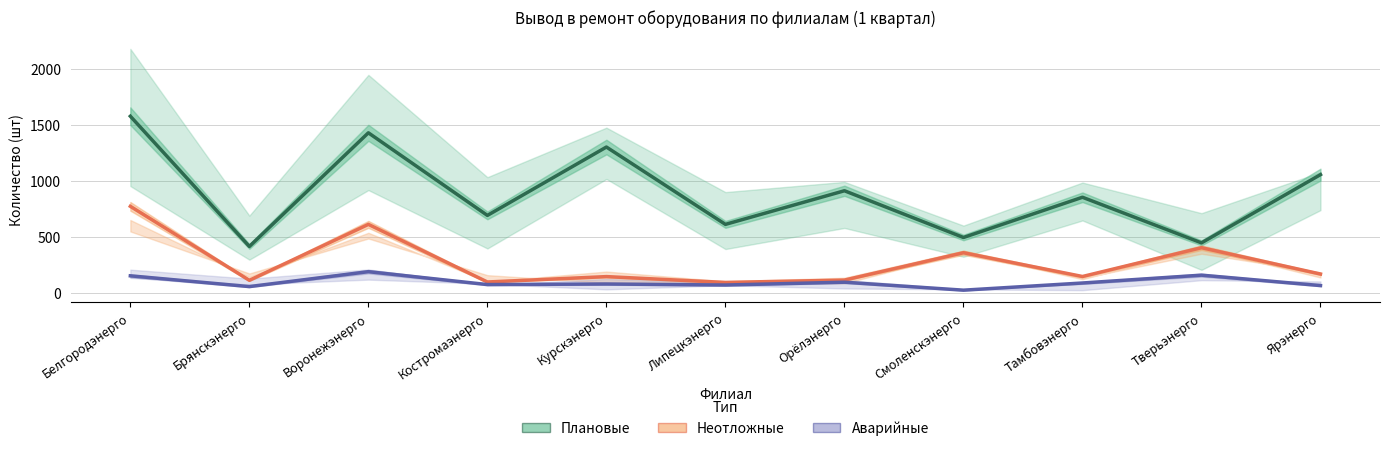

True or false: Плановые and Неотложные intersect in this chart.

False